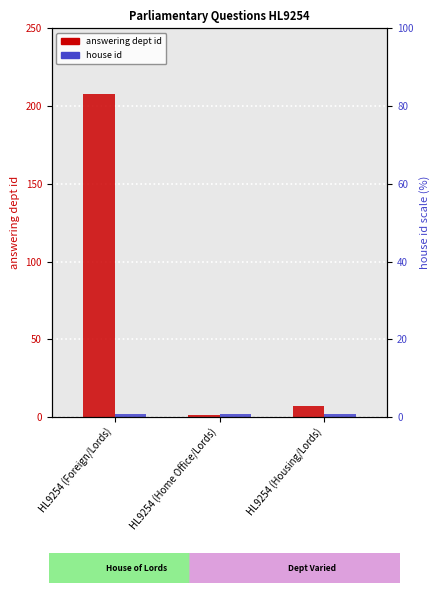

What is the sum of the house id values at HL9254 (Housing/Lords) and HL9254 (Home Office/Lords)?

4